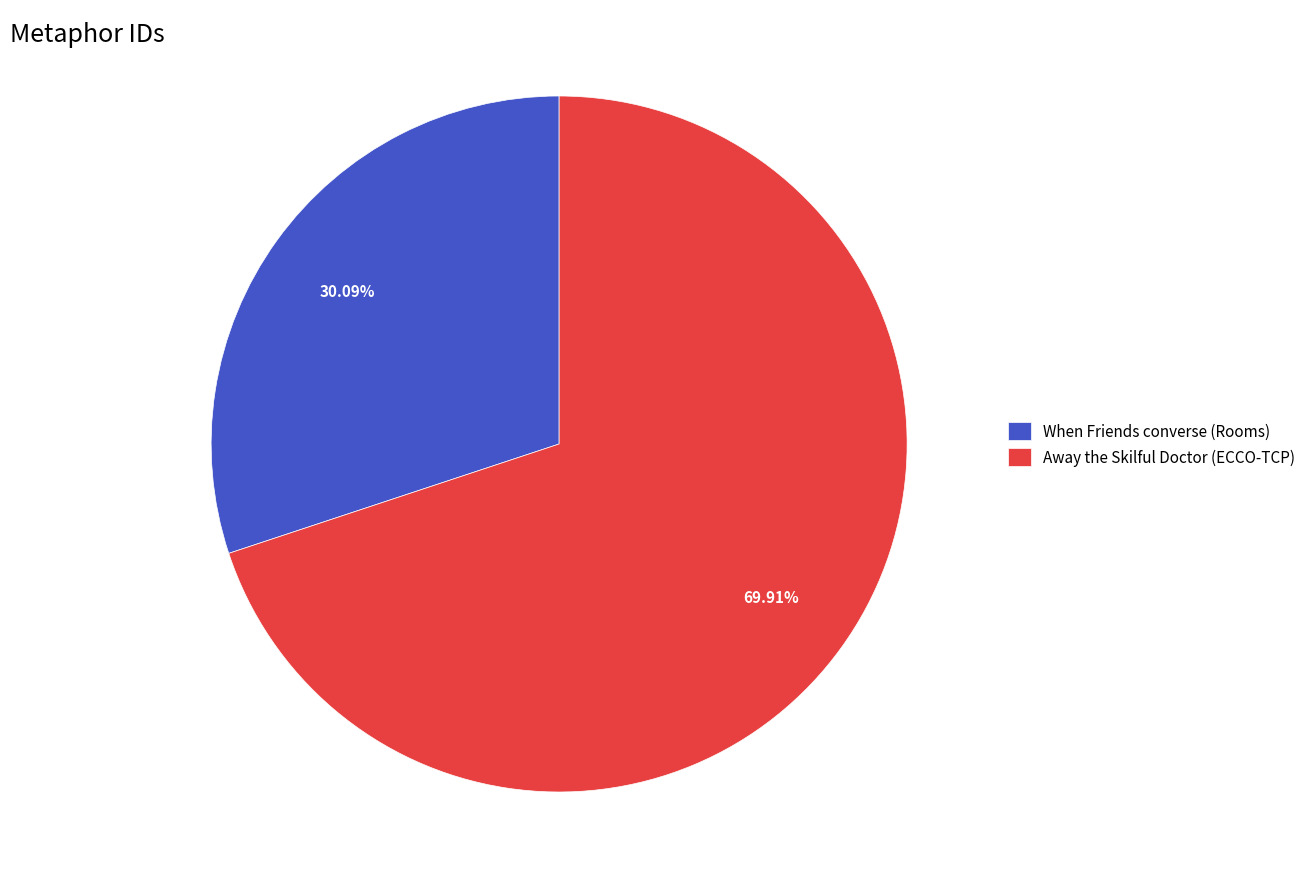

Is there any slice that represents more than half of the pie?

Yes